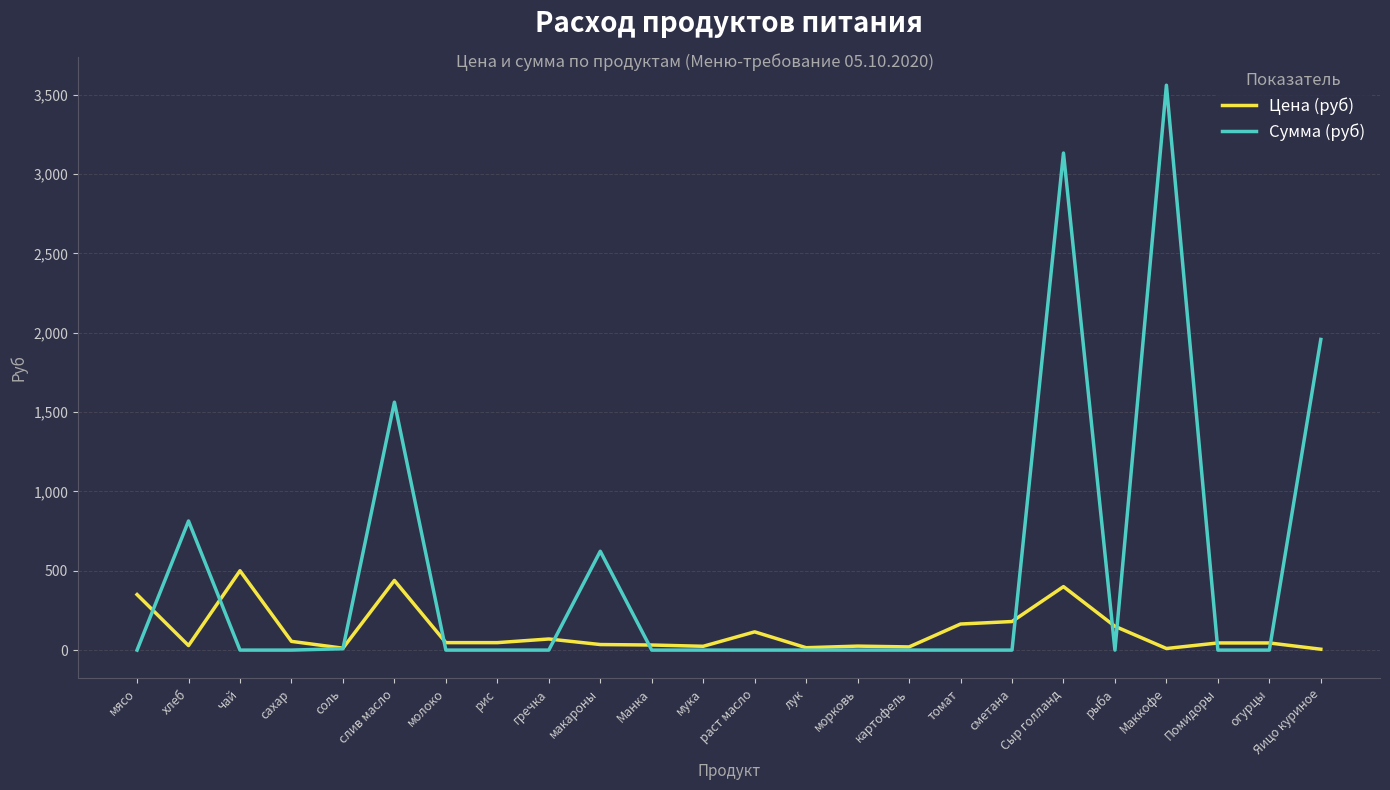

Rank the series at Яицо куриное from lowest to highest value.

Цена (руб), Сумма (руб)